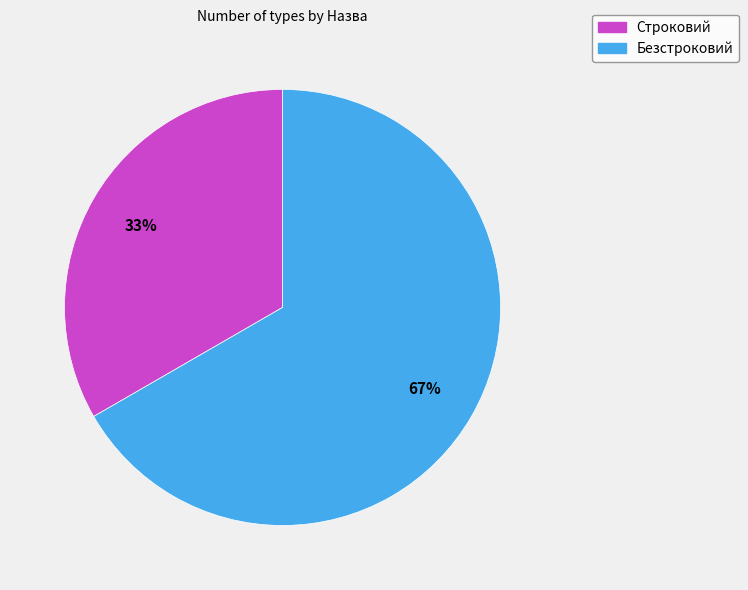

How many slices are in this pie chart?

2